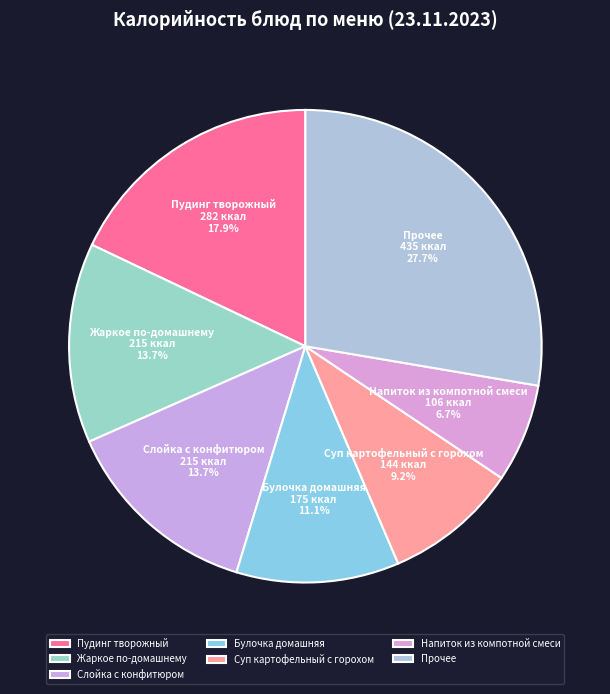

To the nearest percent, what percentage of the pie is Булочка домашняя?

11%